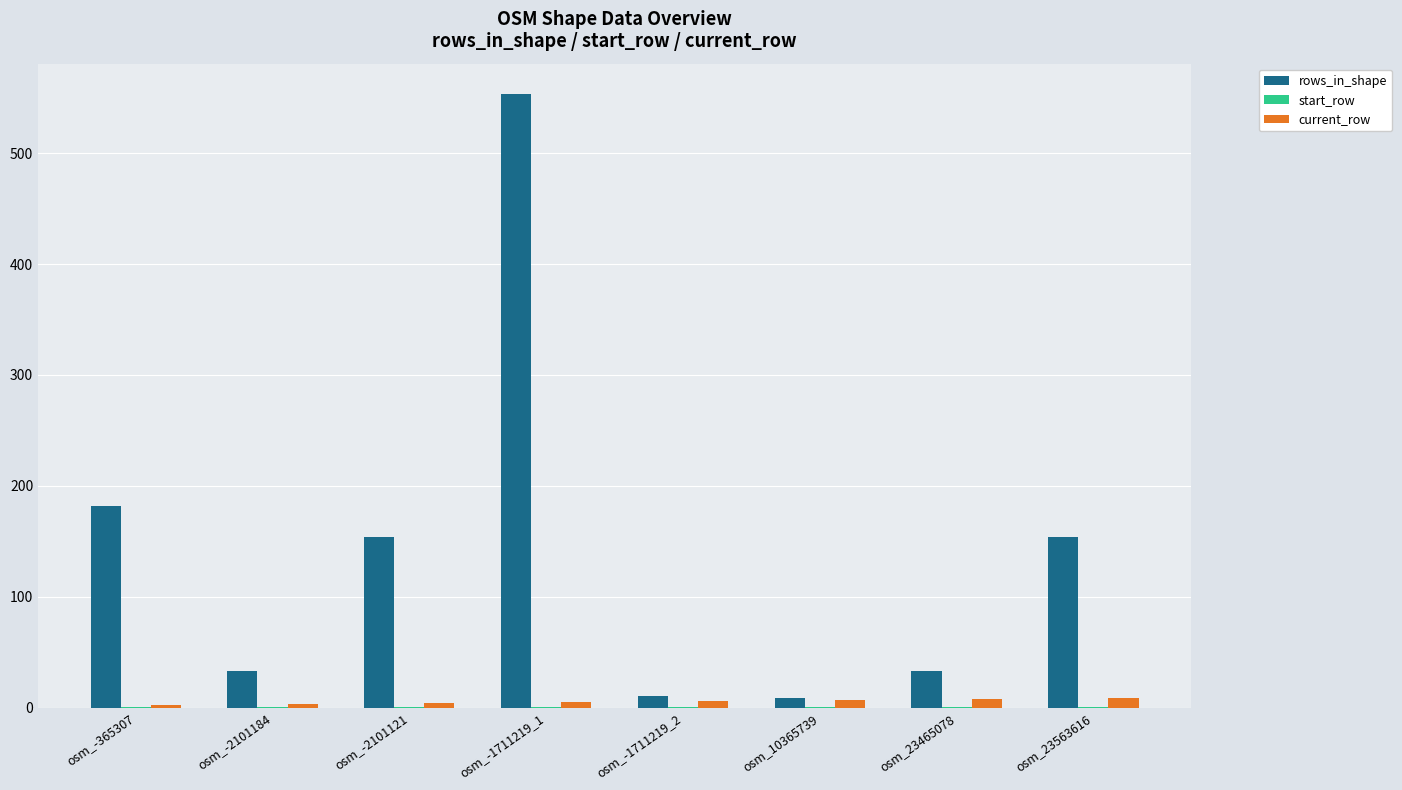

At which category is the sum across all series the highest?

osm_-1711219_1